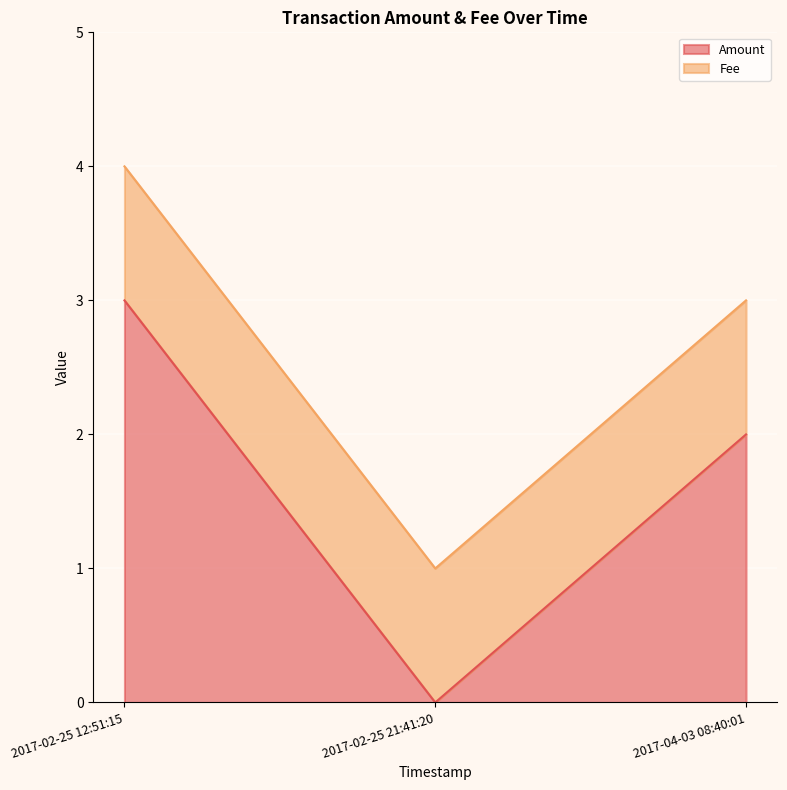

Between 2017-04-03 08:40:01 and 2017-02-25 21:41:20, which series saw the biggest shift?

Amount